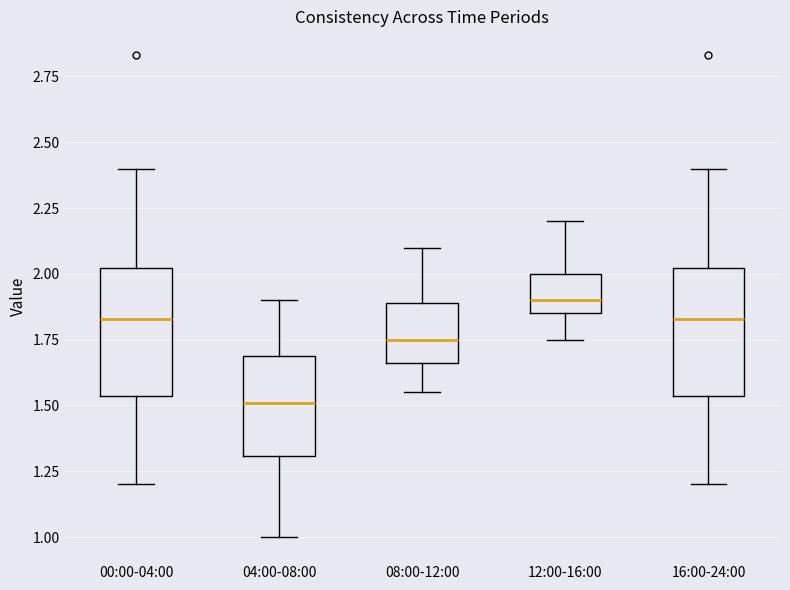

Which box has the highest median line?

12:00-16:00